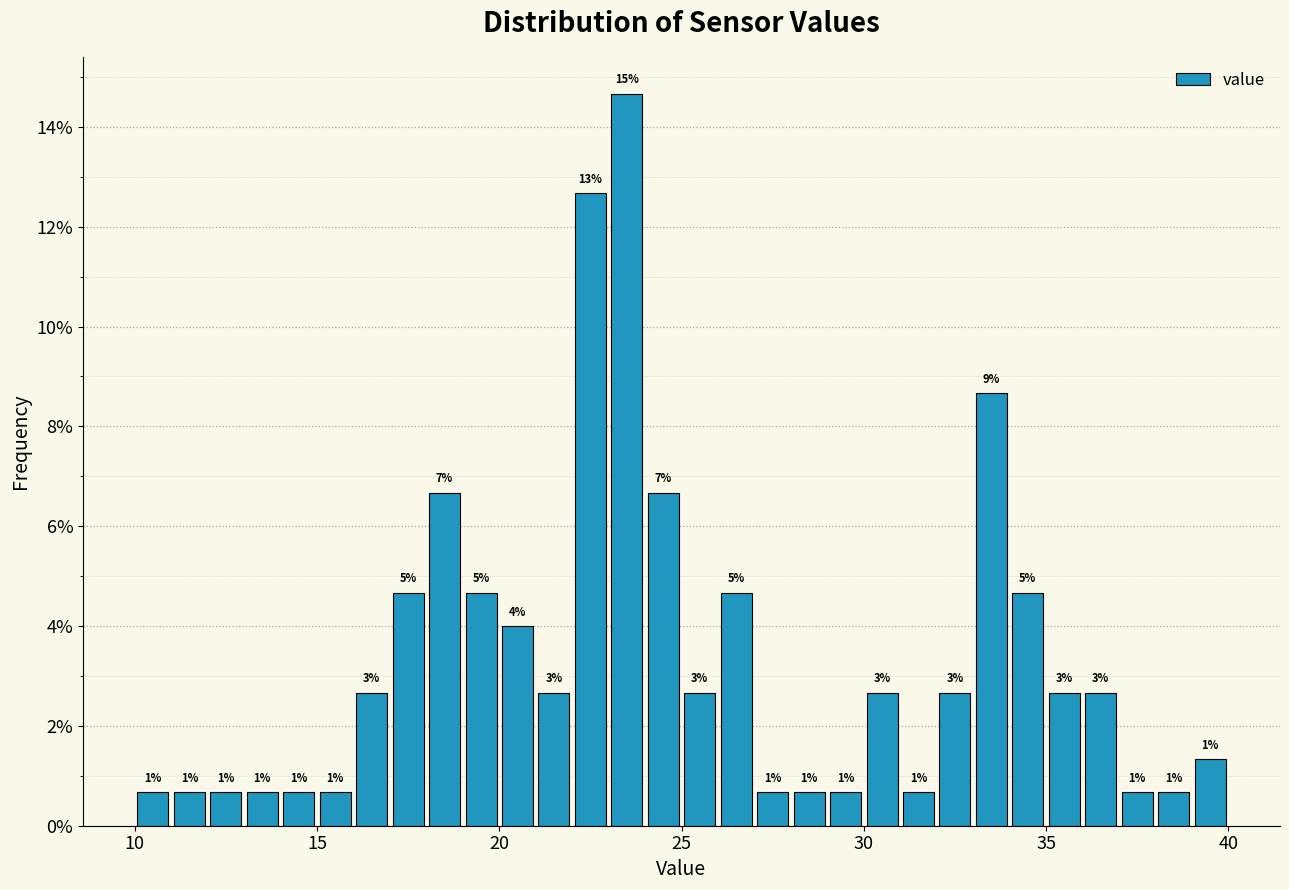

Read against the x-axis, roughly where is the centre of the tallest bar?

23.5